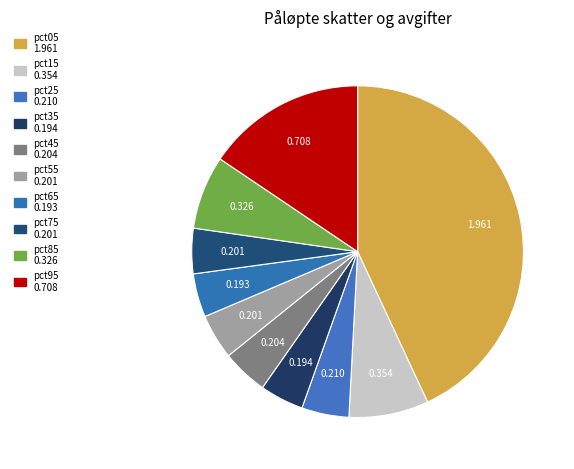

How many slices are in this pie chart?

10